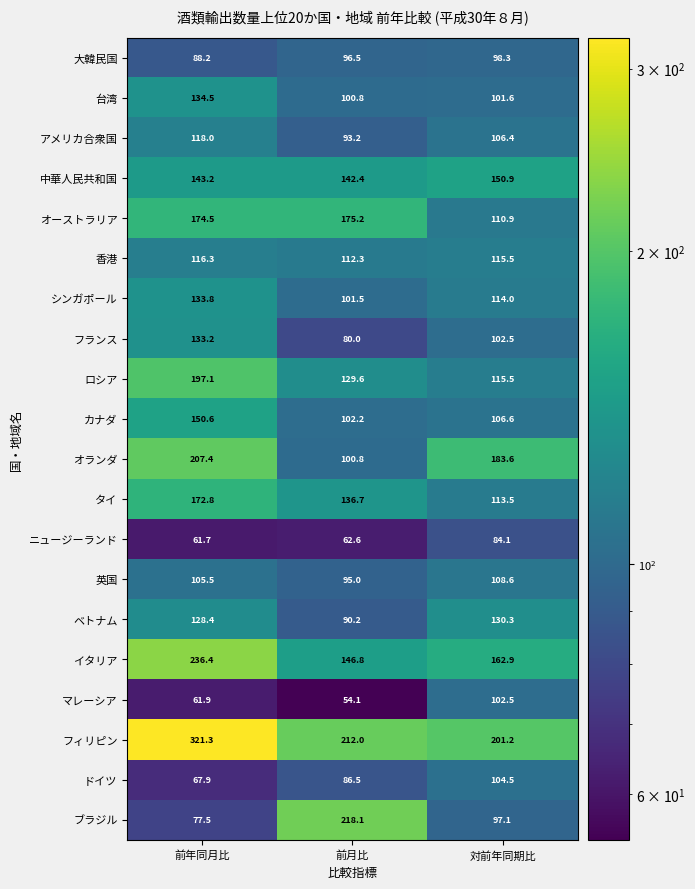

What is the average value of the オーストラリア series?

153.5